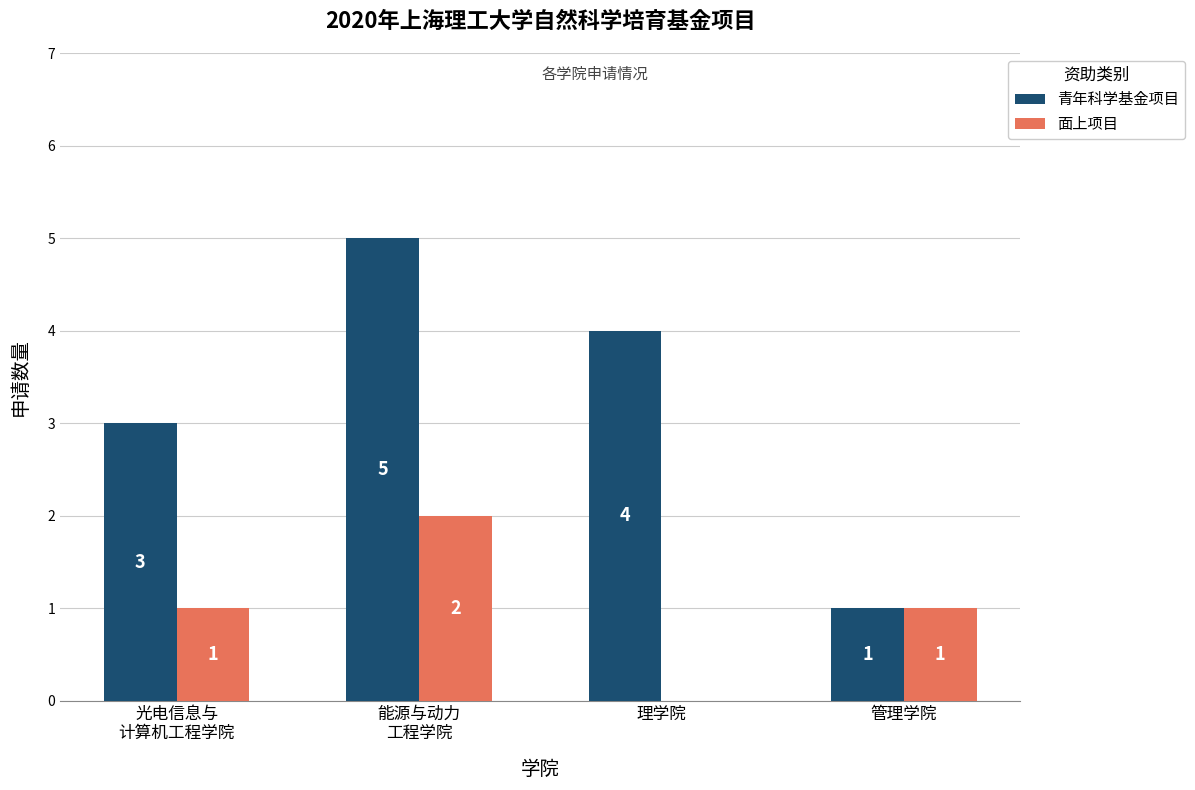

The value of 青年科学基金项目 at 管理学院 is 2. True or false?

False